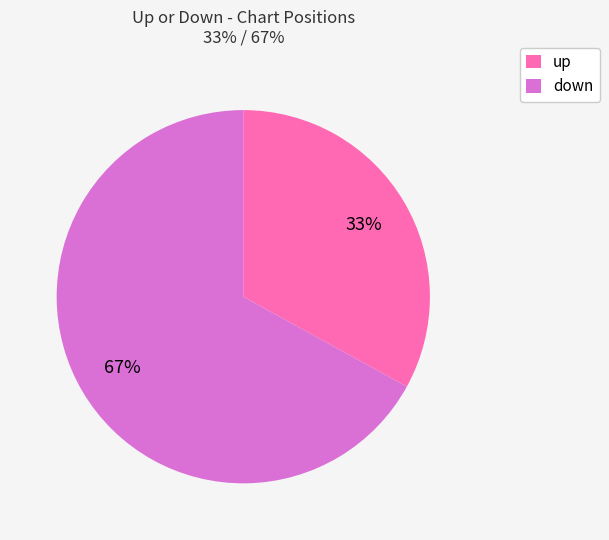

What percentage is the up slice, to the nearest percent?

33%